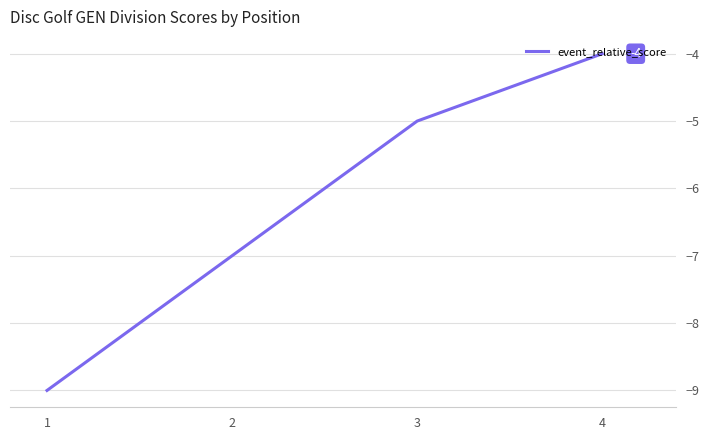

How many lines are shown in the chart?

1